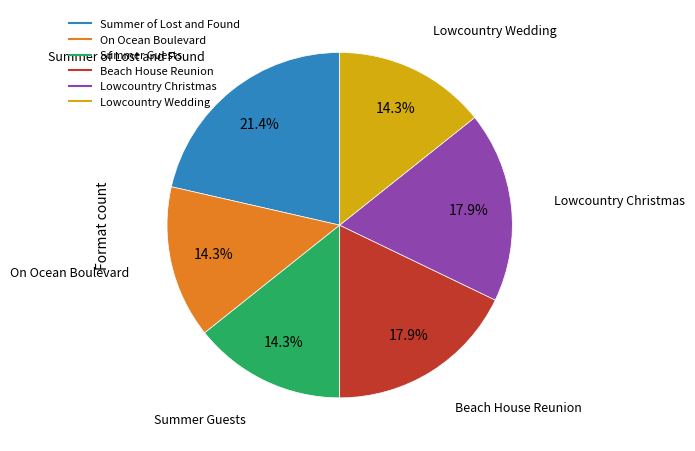

Which slice is the largest?

Summer of Lost and Found